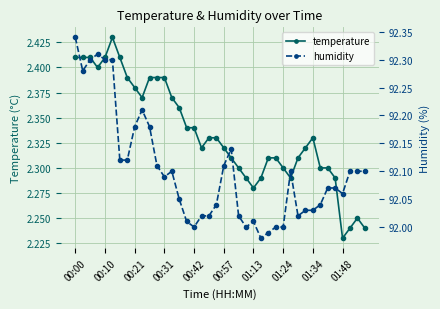

The value of temperature at 14 is 2.4. True or false?

True